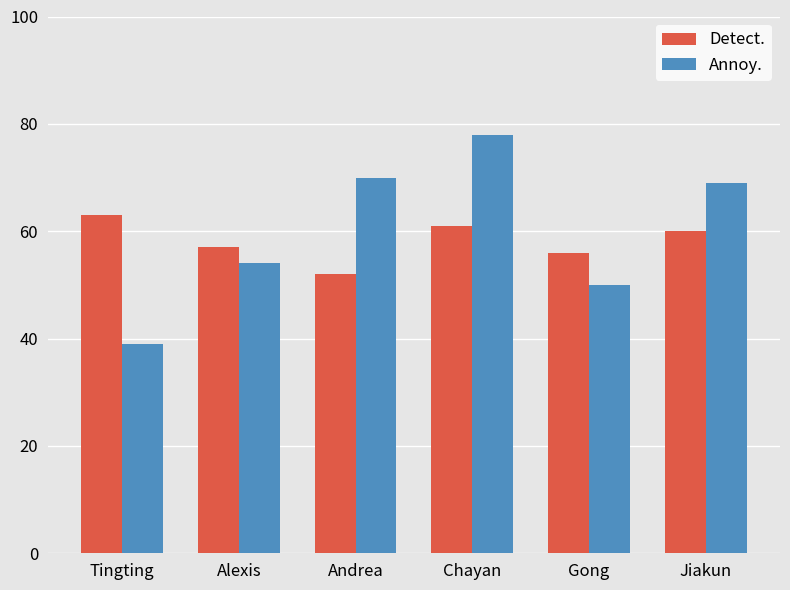

What is the label of the 4th bar from the right?

Andrea